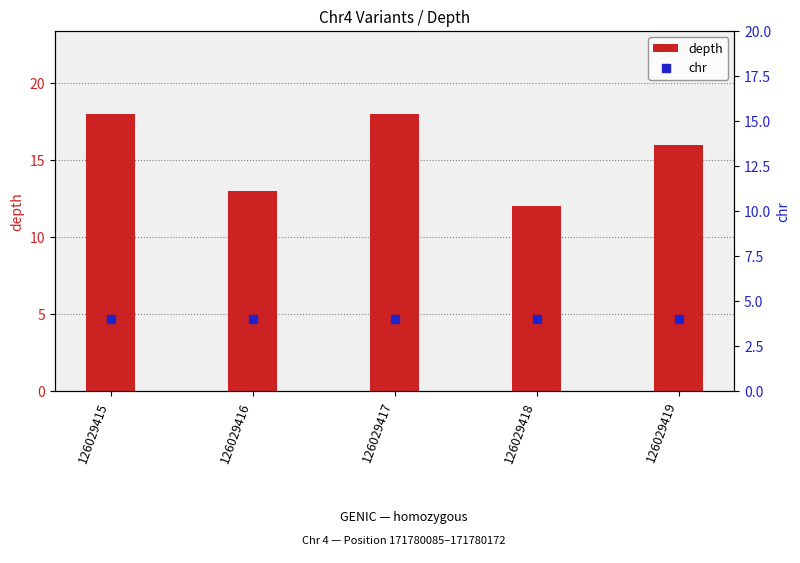

At which category is the sum across all series the highest?

126029415